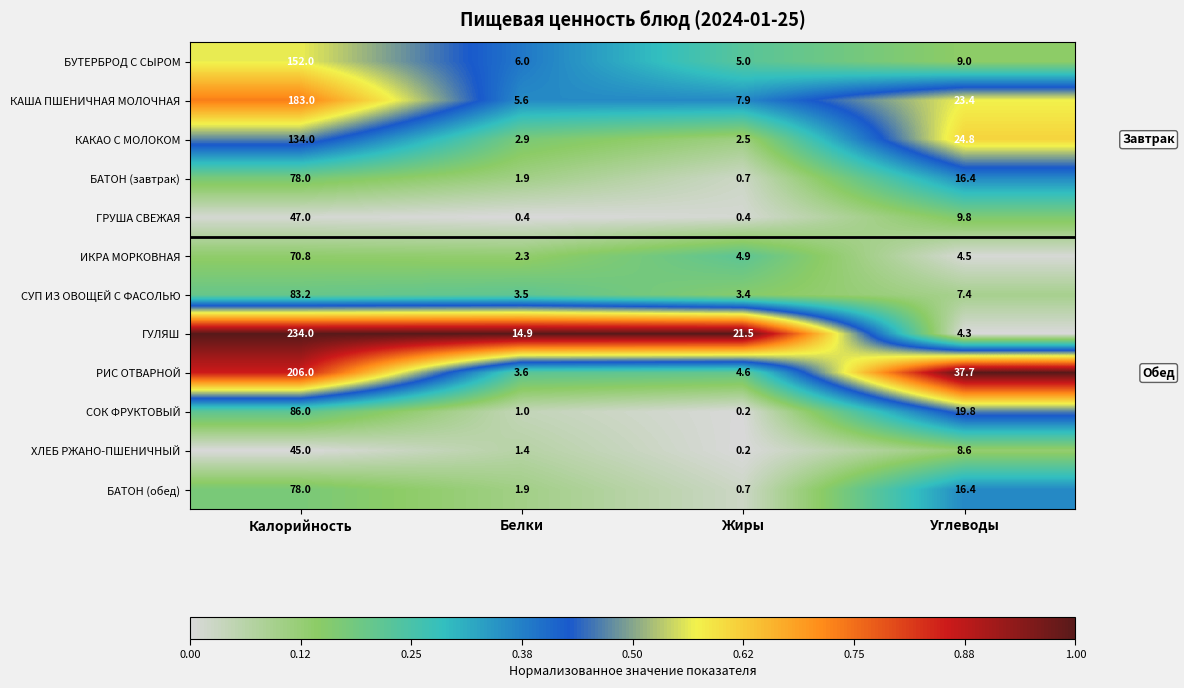

List the labels in order of ХЛЕБ РЖАНО-ПШЕНИЧНЫЙ value, largest first.

Калорийность, Углеводы, Белки, Жиры